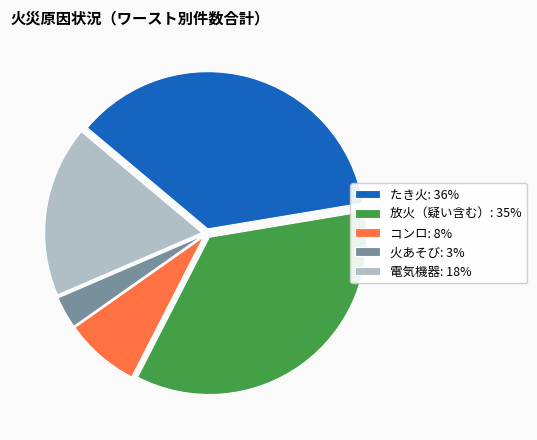

Rank the categories by value from highest to lowest.

たき火, 放火（疑い含む）, 電気機器, コンロ, 火あそび